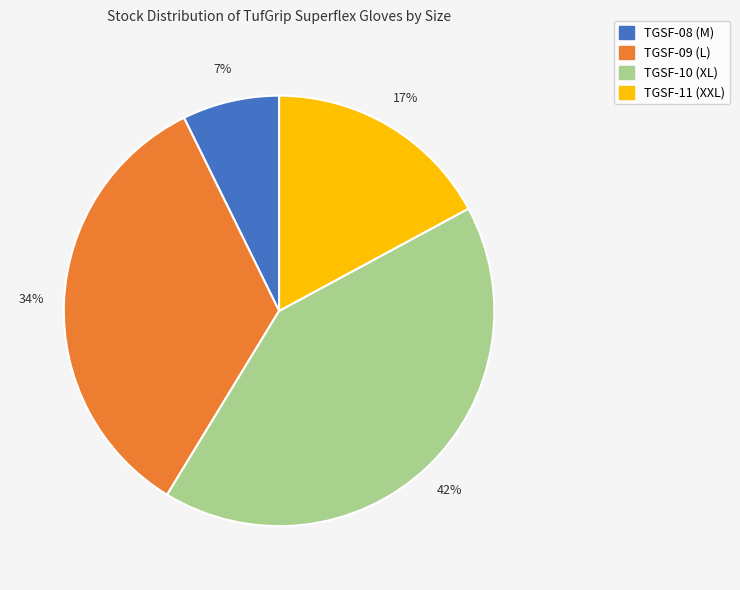

How many slices are in this pie chart?

4